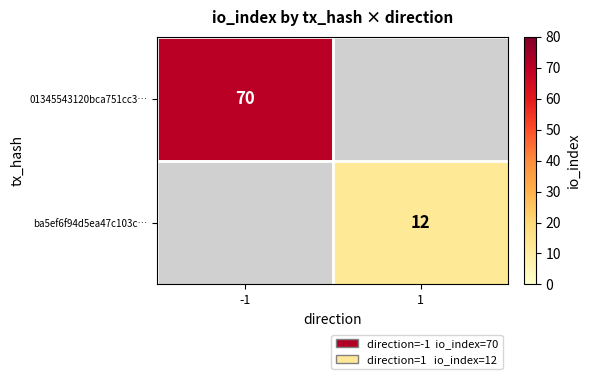

What is the greatest value displayed?

70.0